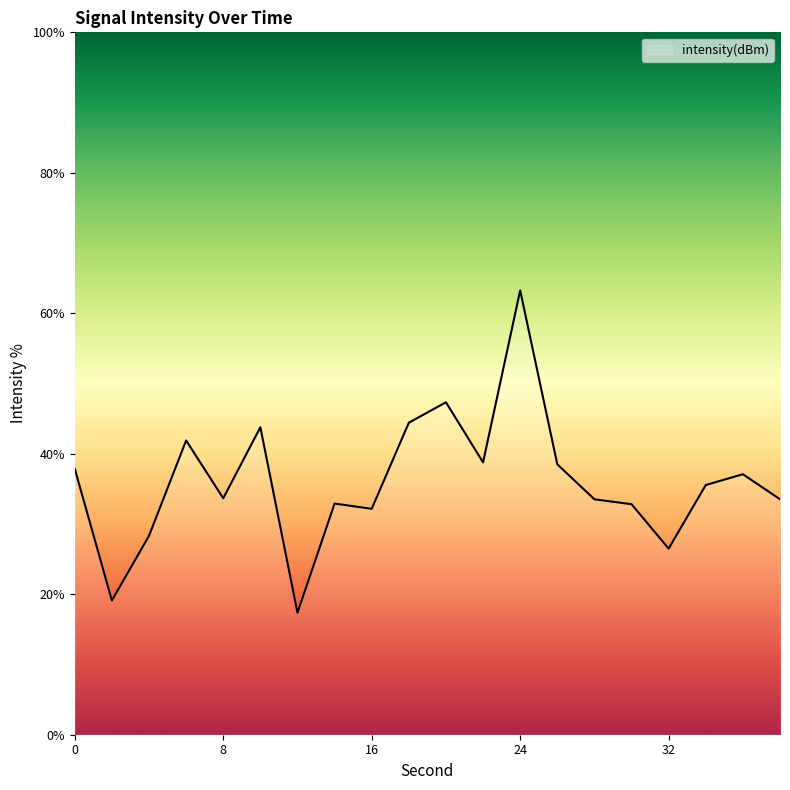

What is the greatest value displayed?

63.3